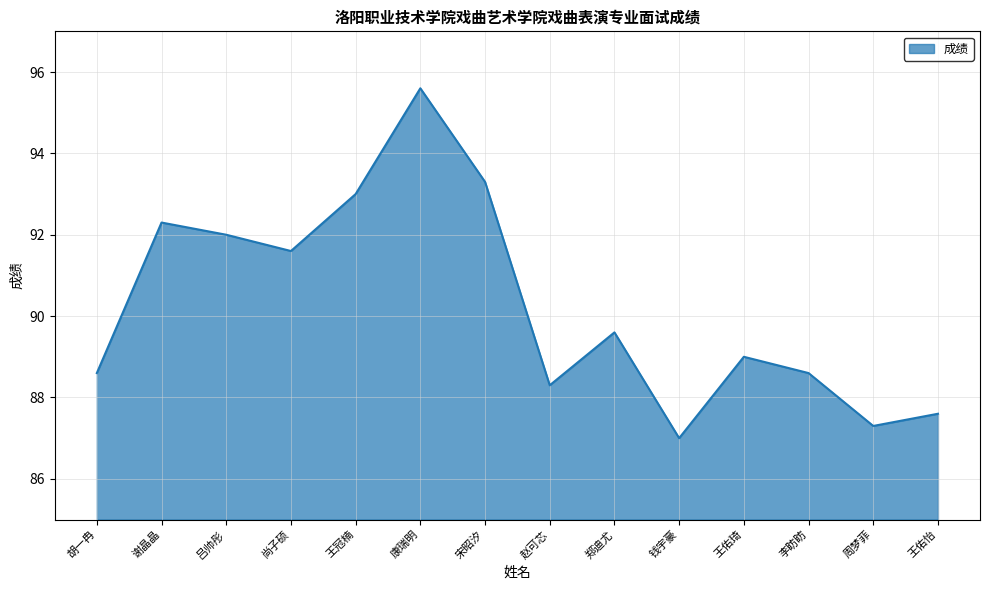

Reading left to right, what are all the values shown in this chart?

88.6	92.3	92.0	91.6	93.0	95.6	93.3	88.3	89.6	87.0	89.0	88.6	87.3	87.6